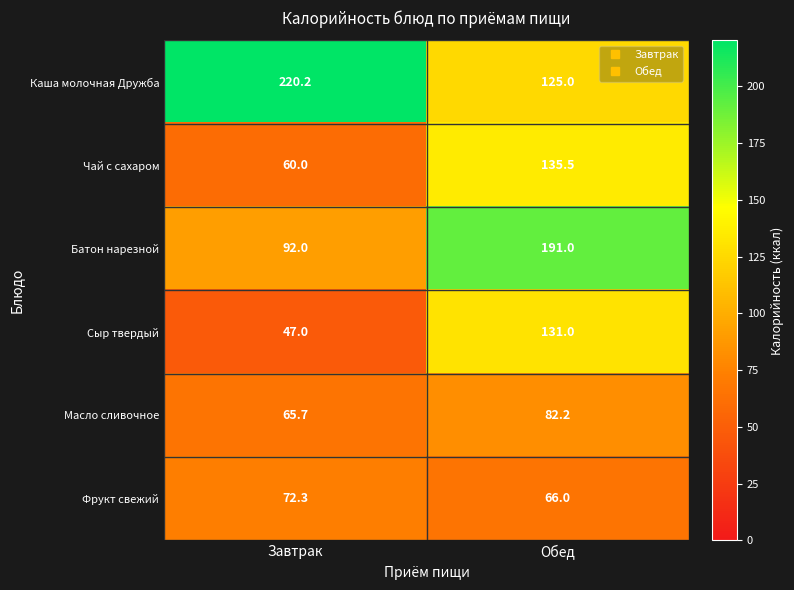

At which category is the sum across all series the highest?

Обед